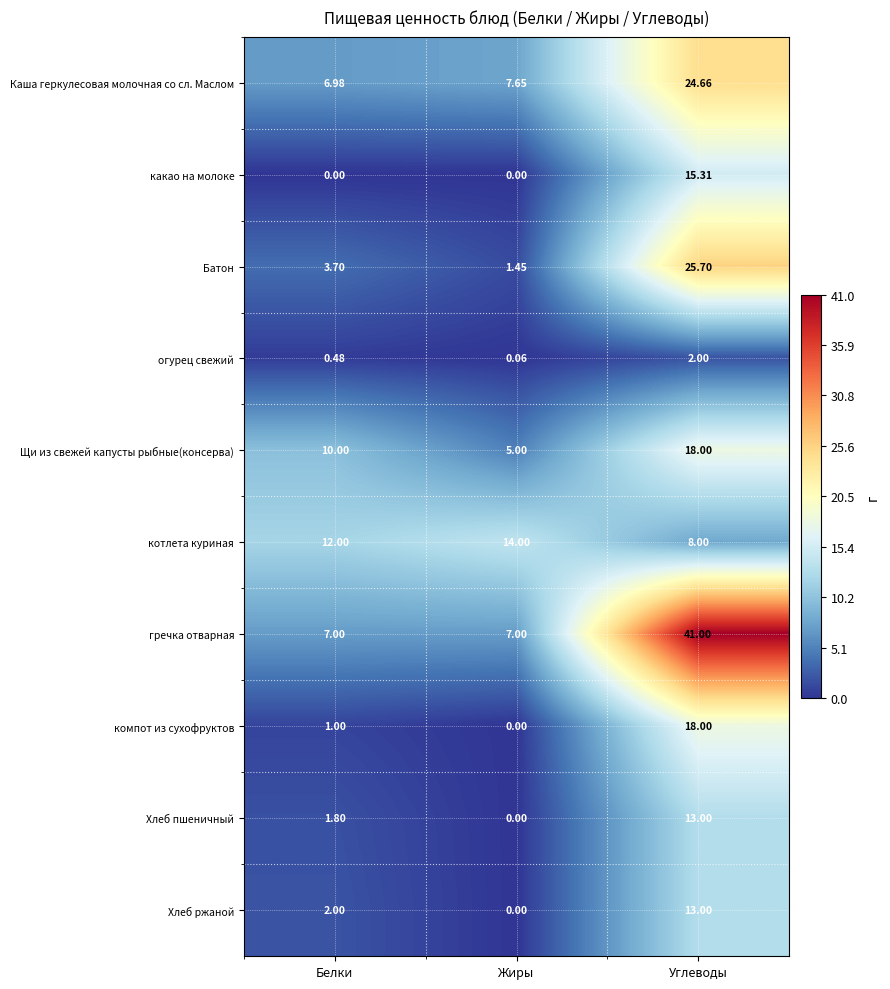

Where is огурец свежий nearest to the value 1?

Белки